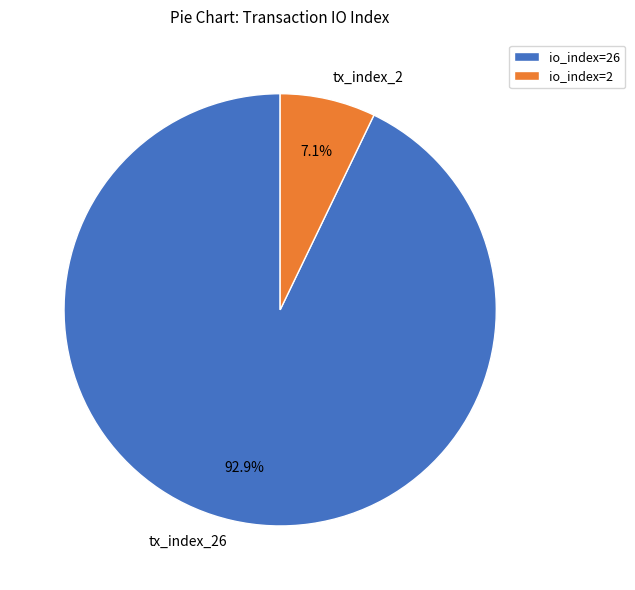

Does tx_index_26 account for over 50% of the chart?

Yes